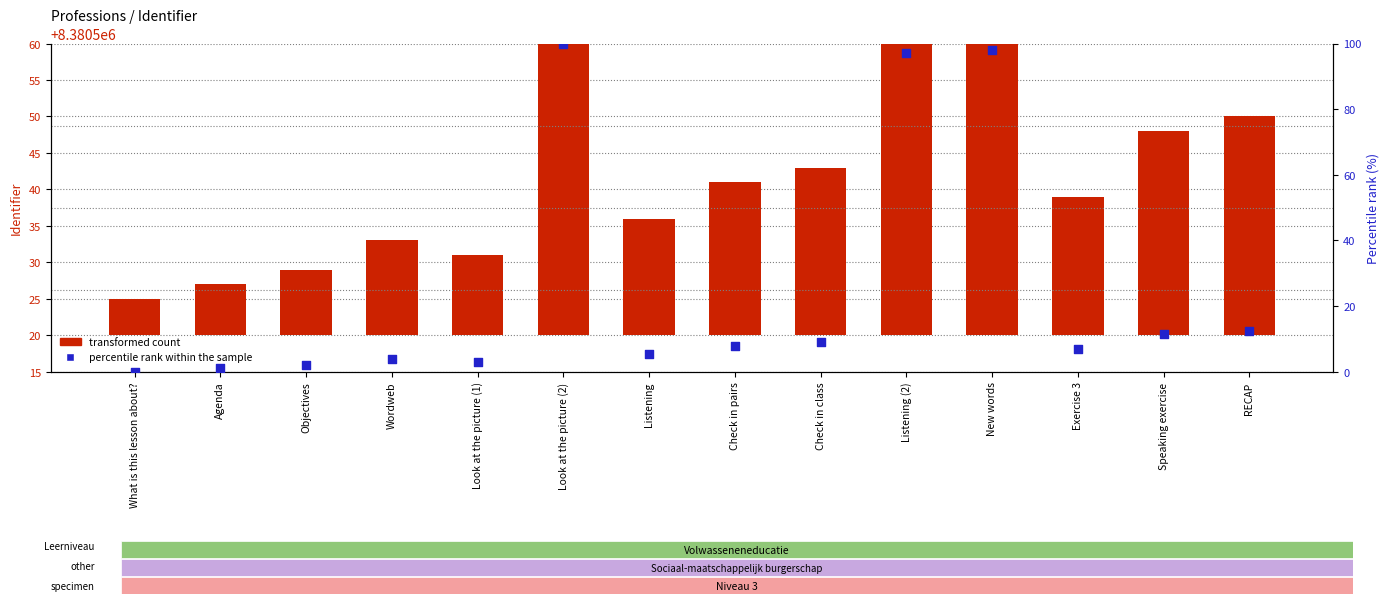

Is the value of percentile rank within the sample at Speaking exercise greater than the value of transformed count at RECAP?

No